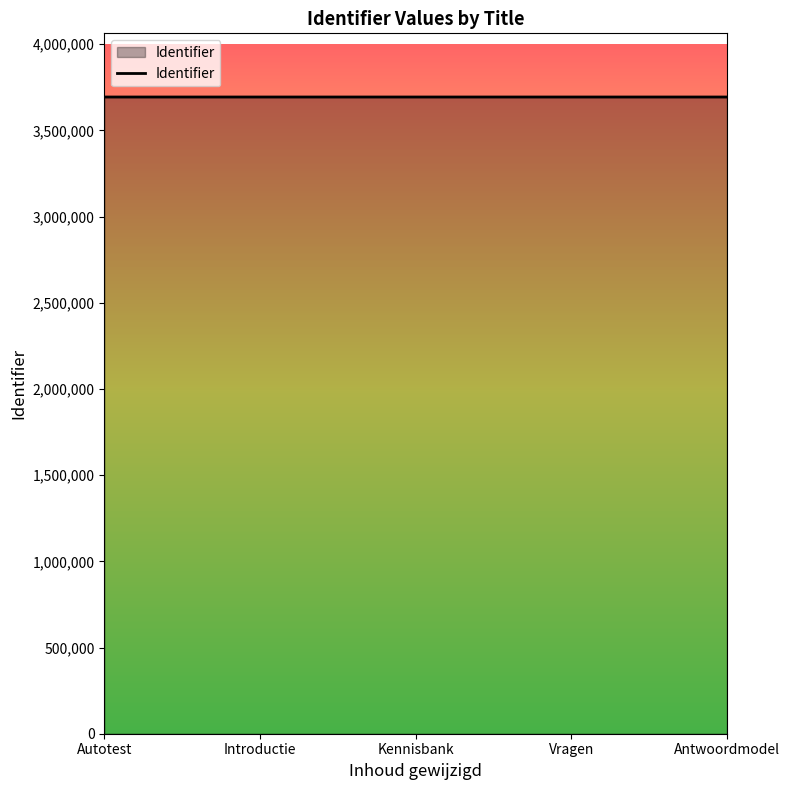

What is the sum of all values?

18469466